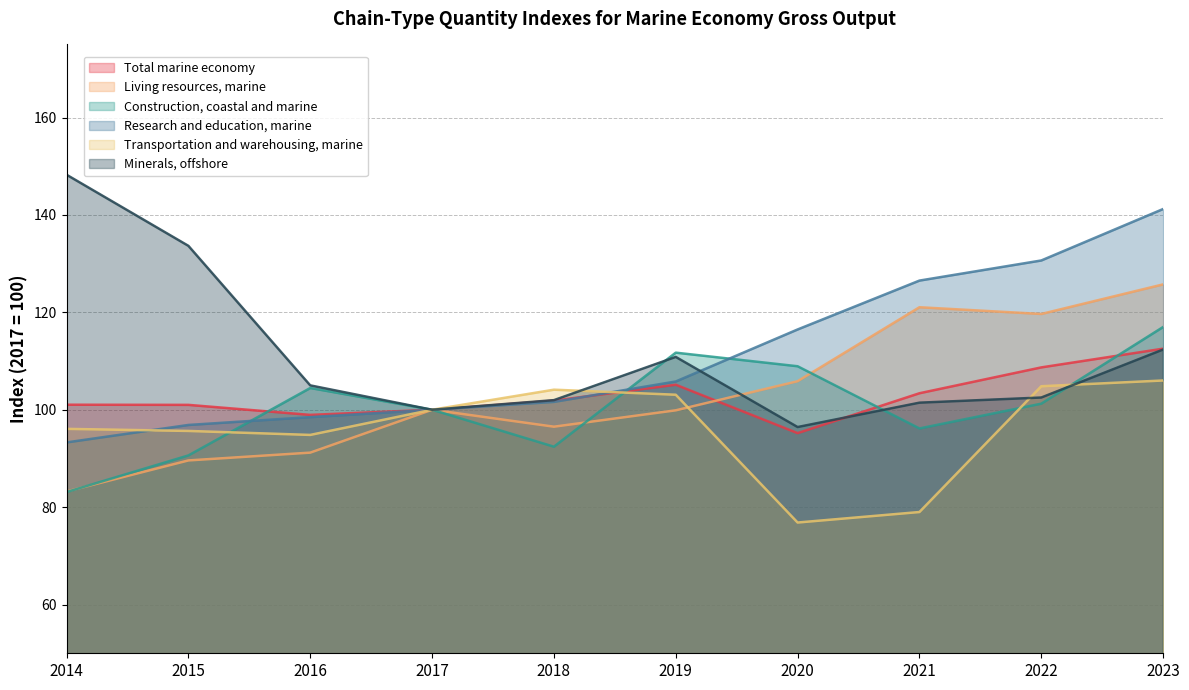

Where is the first local minimum for Total marine economy?

2016